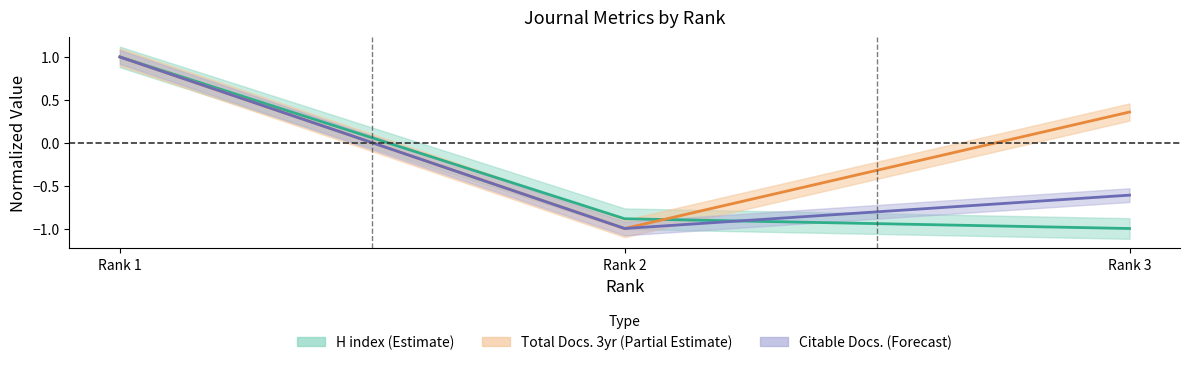

What is the greatest value displayed?

1.0